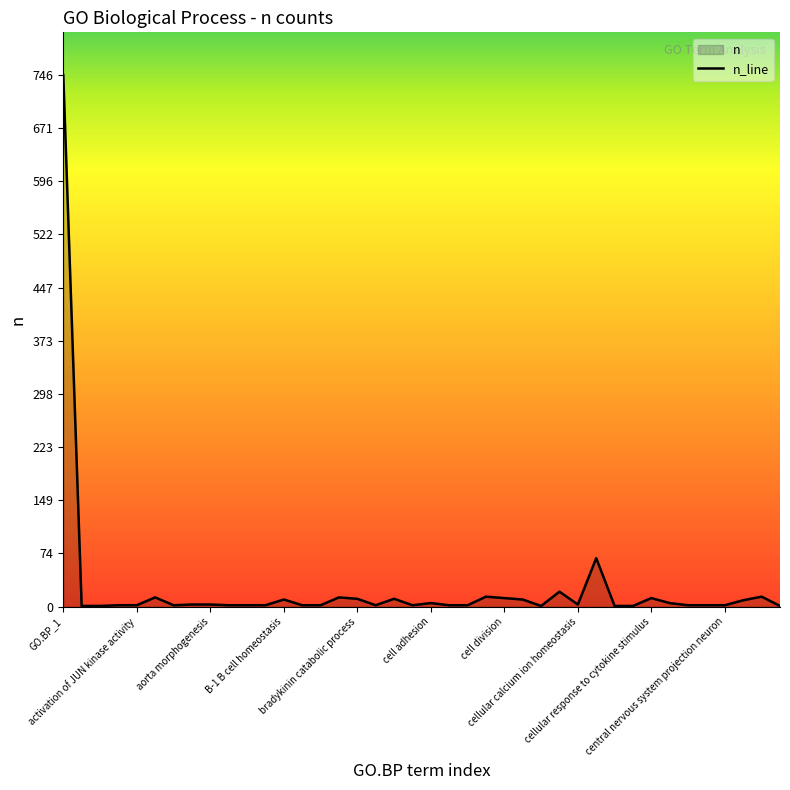

Which label corresponds to the smallest value in the chart?

acetyl-CoA biosynthetic process